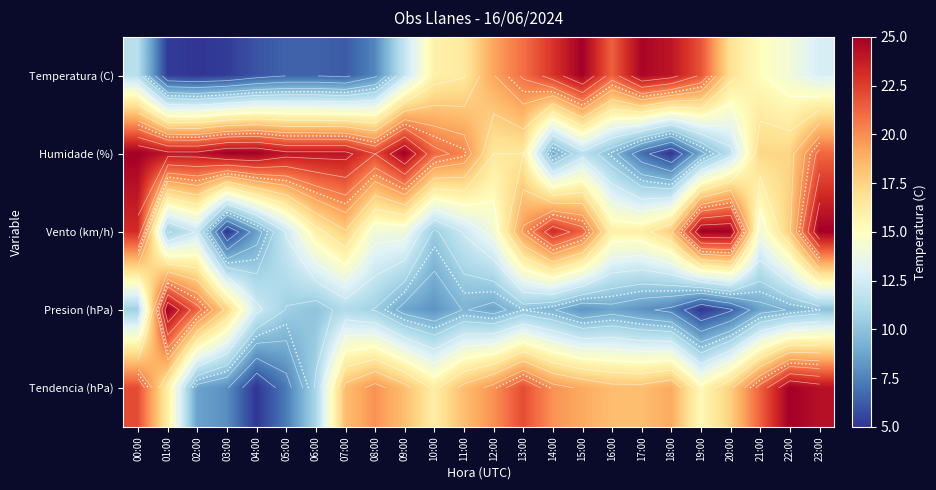

Where does the Vento (km/h) series first go above 15?

00:00